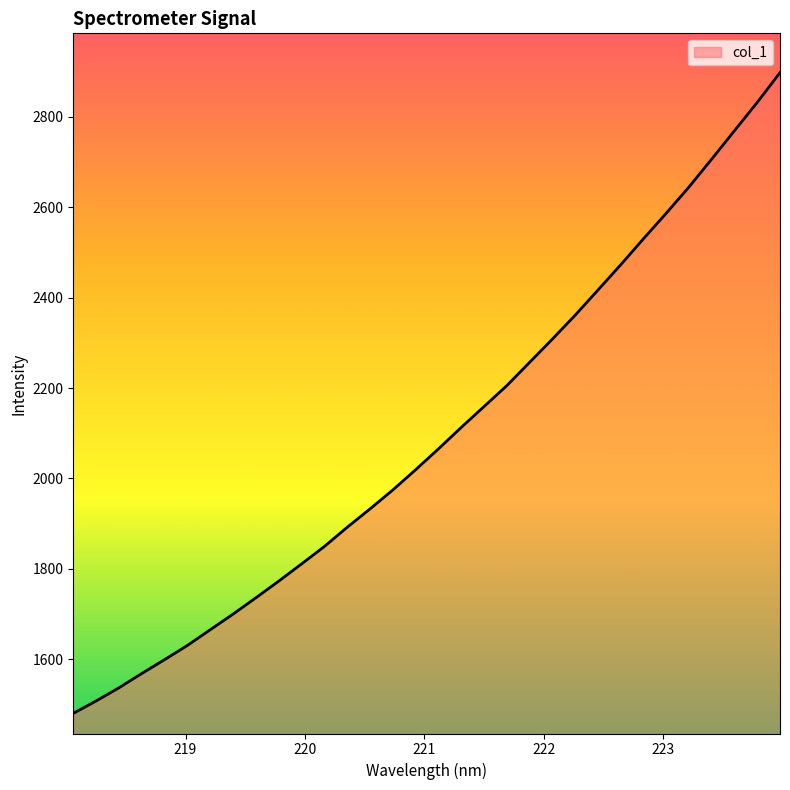

What is the difference between the second highest and second lowest values?

1323.1